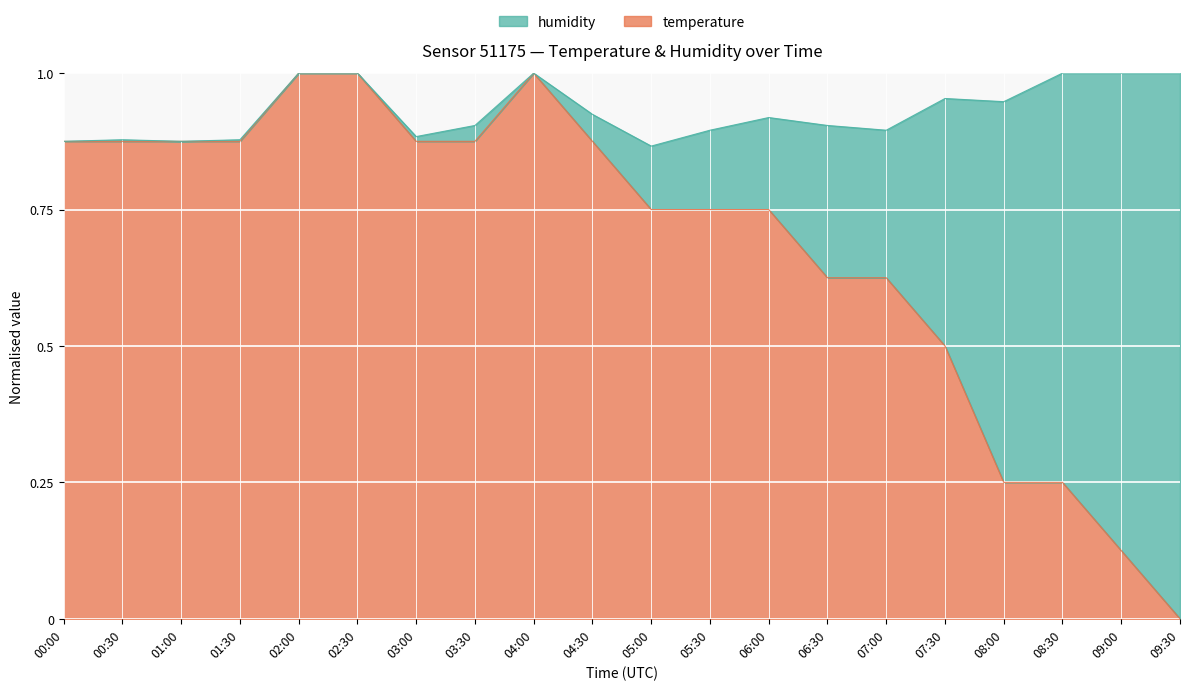

What is the label of the 14th point from the right?

03:00